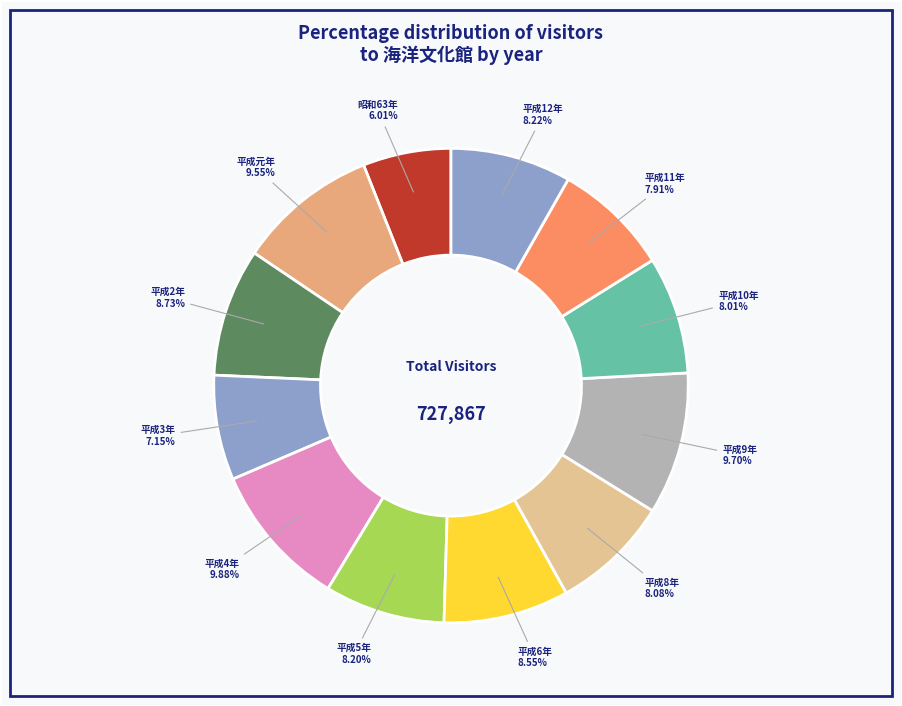

What is the ratio of the value at 昭和63年 to the value at 平成10年?

0.8